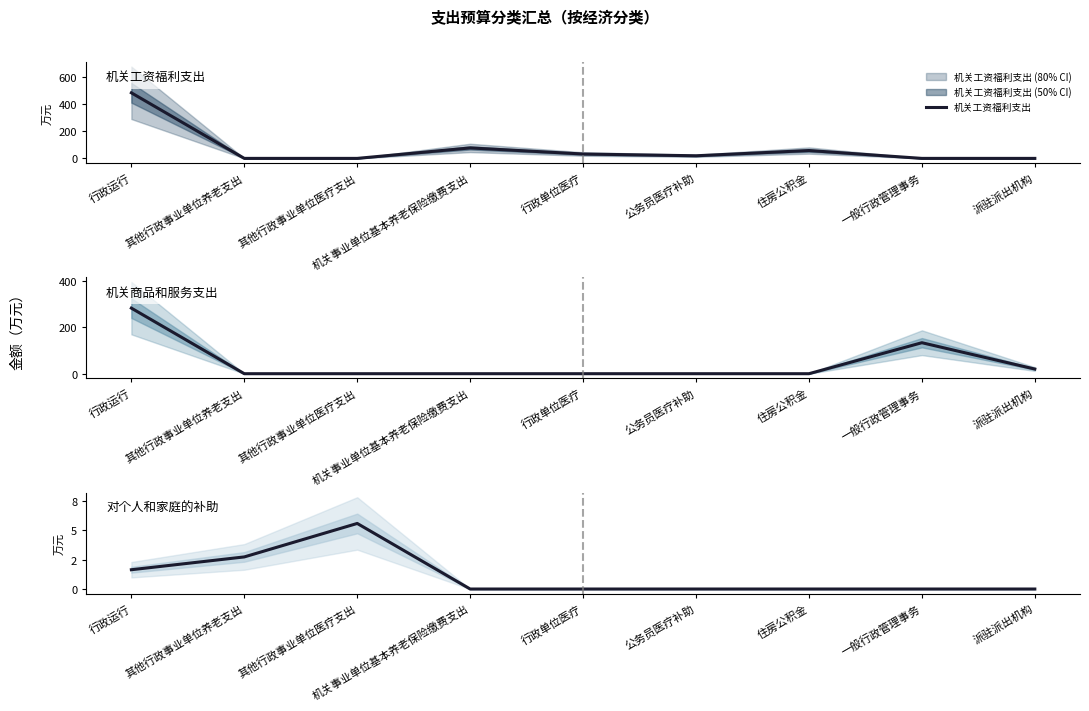

The 对个人和家庭的补助 series shows 3.3 at 住房公积金. True or false?

False